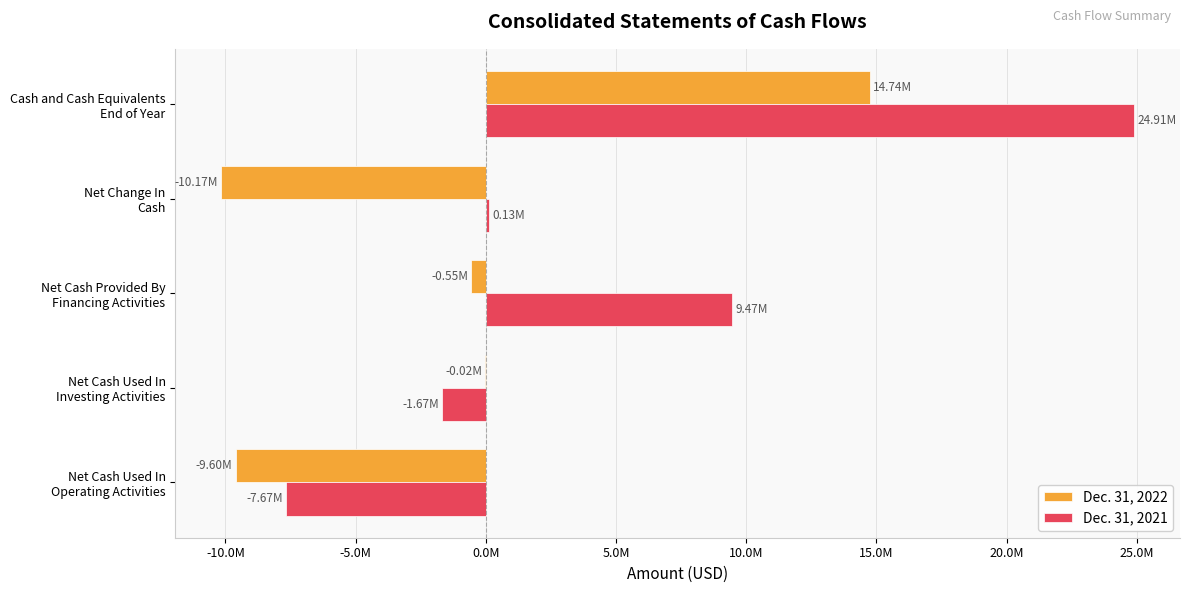

What are all the series names shown in the legend?

Dec. 31, 2022, Dec. 31, 2021